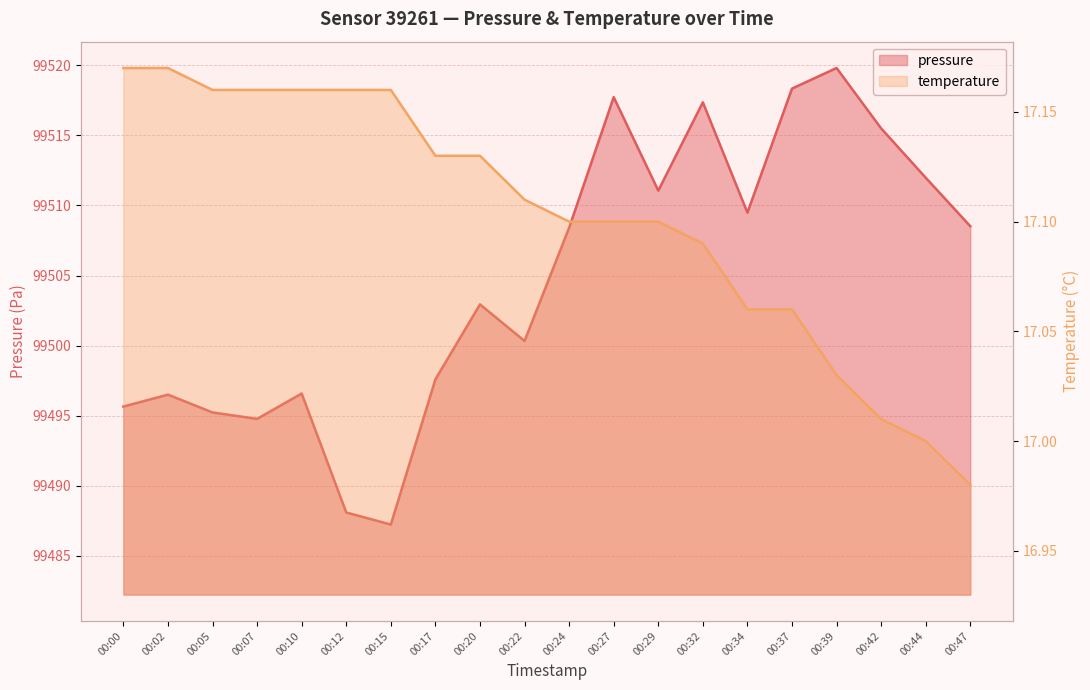

What is the total value across all series at 00:17?

99514.7